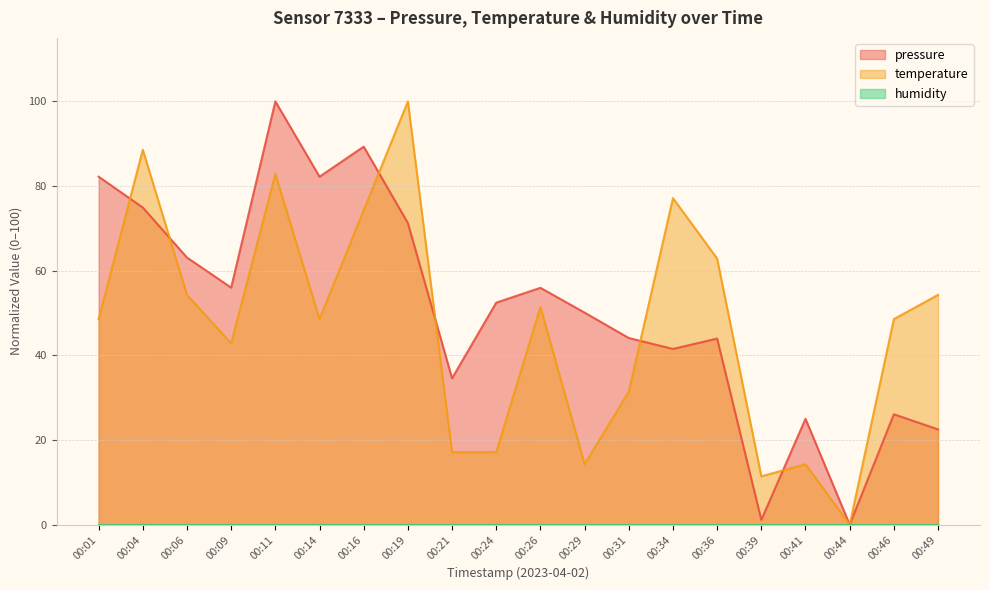

Where does the pressure series first go above 52?

00:01